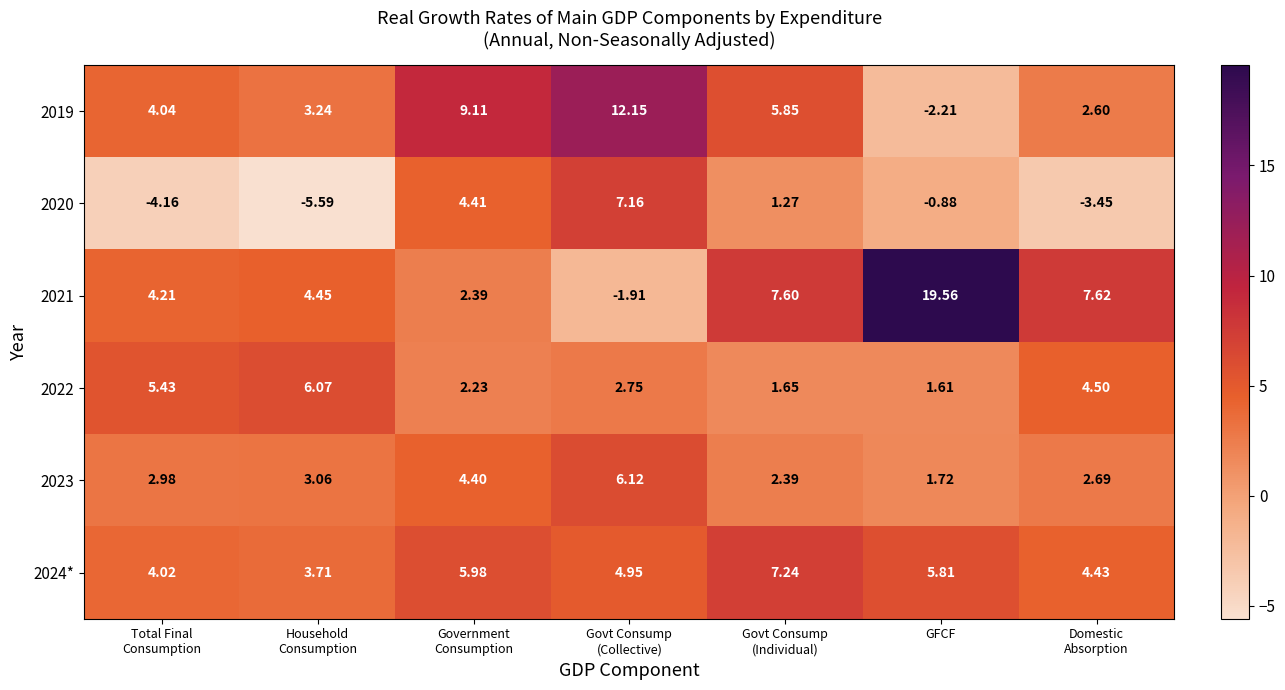

How many negative values does the 2021 series have?

1